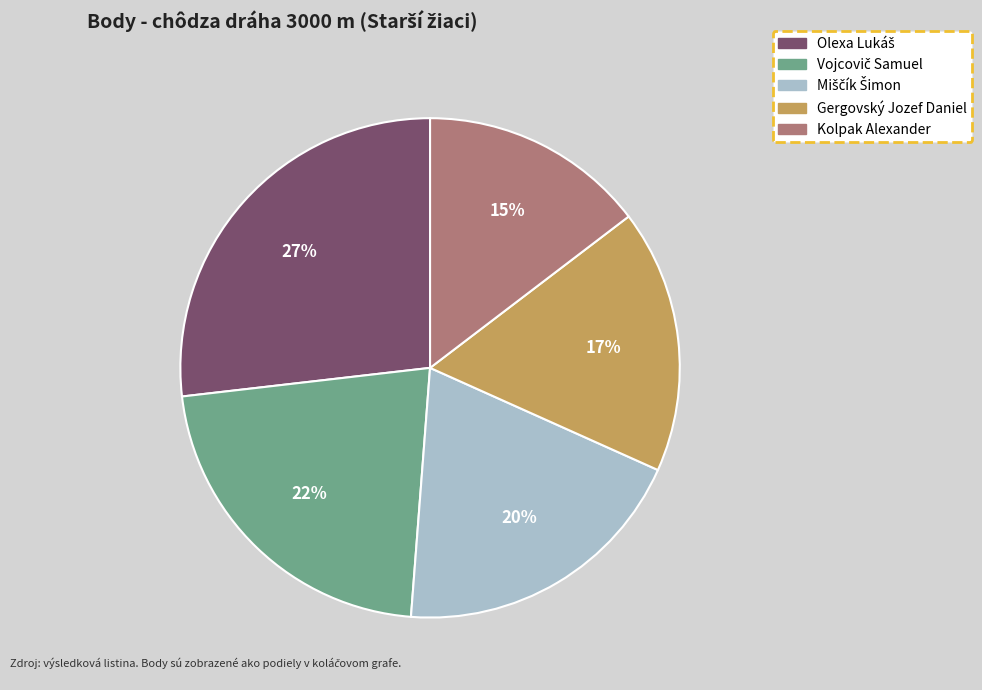

How many segments does this pie chart have?

5